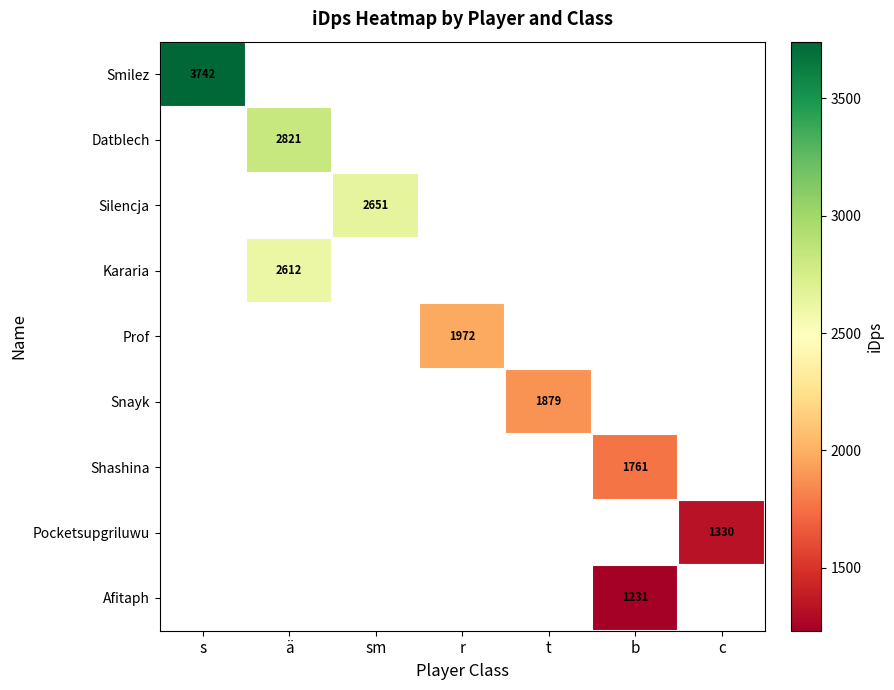

Between r and b, which is larger?

b